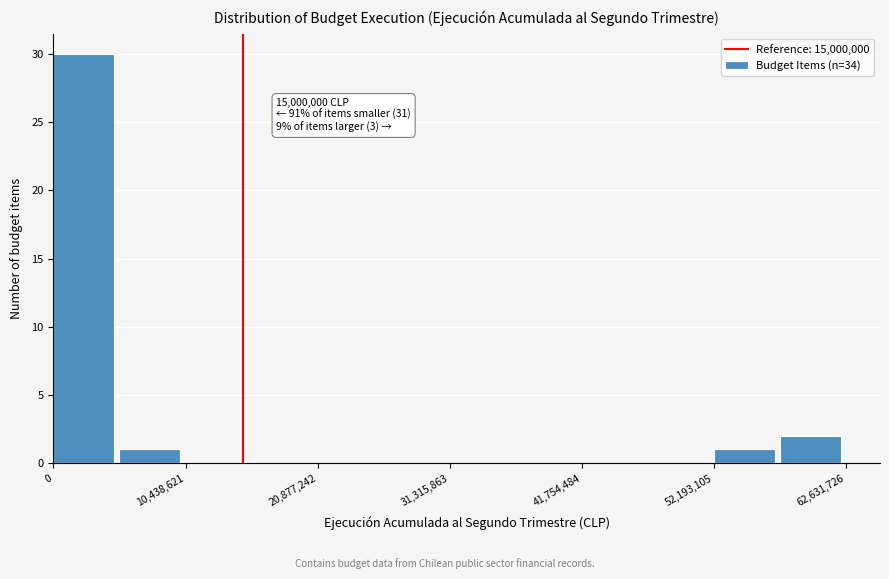

Read against the x-axis, roughly where is the centre of the tallest bar?

2000000